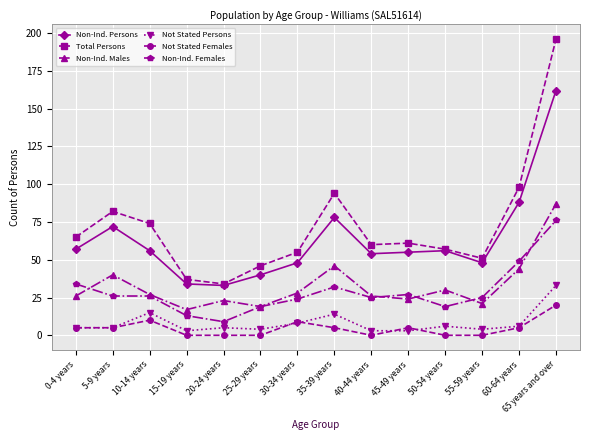

True or false: Not Stated Females and Non-Ind. Females cross at least once.

False